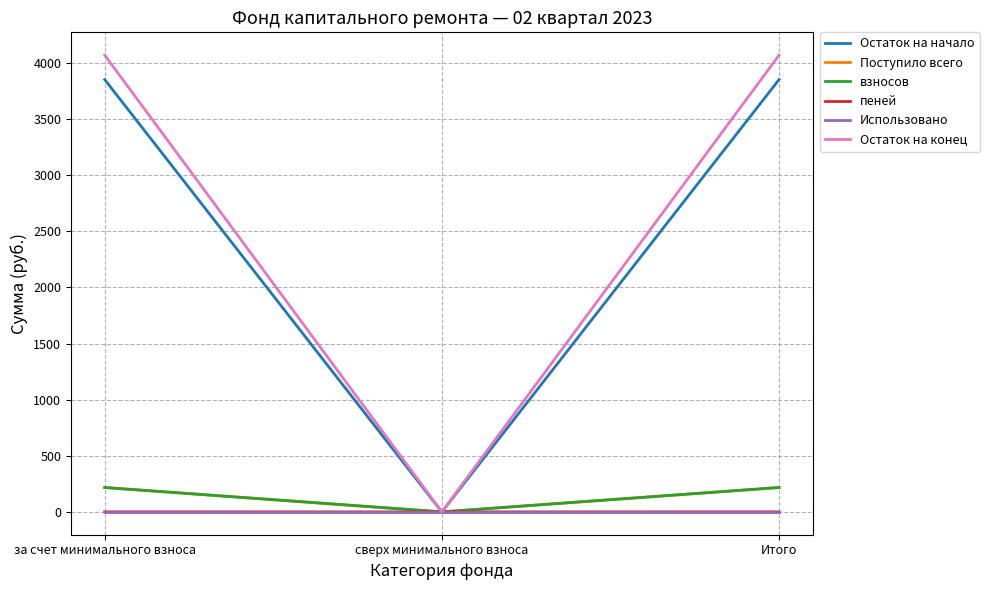

What is the difference between the highest and lowest values at за счет минимального взноса?

4068.9